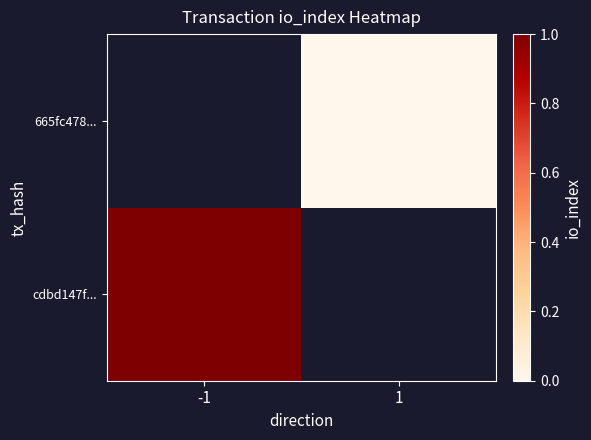

Rank the categories by 665fc478... value from lowest to highest.

-1, 1